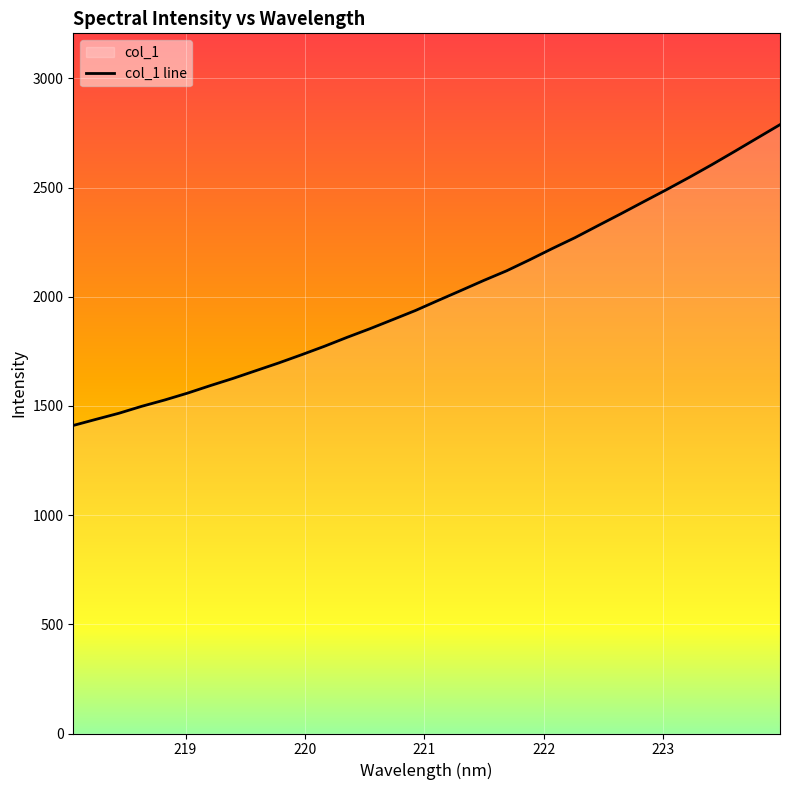

Reading left to right, what are all the values shown in this chart?

1410.5	1438.7	1466.4	1498.2	1526.9	1558.3	1592.8	1625.8	1661.3	1696.6	1734.1	1772.7	1813.9	1853.3	1894.9	1936.9	1983.1	2028.6	2074.7	2118.7	2168.6	2220.4	2270.4	2325.0	2379.0	2434.3	2489.2	2545.7	2604.1	2664.8	2726.4	2787.8